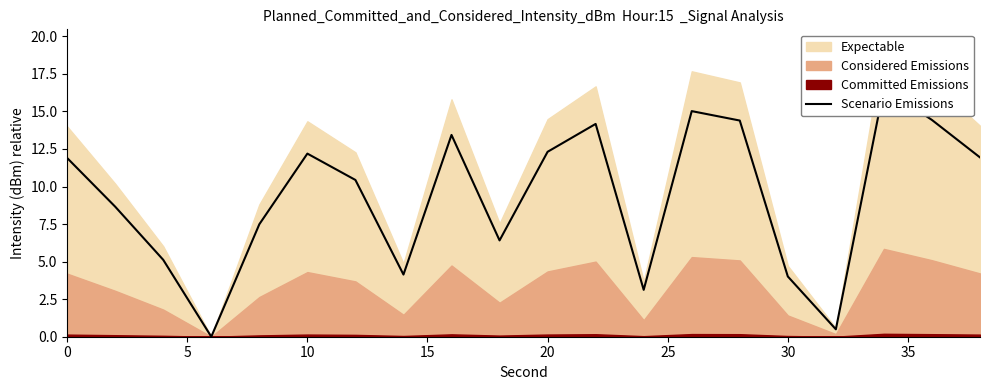

Count the number of categories in the chart.

20